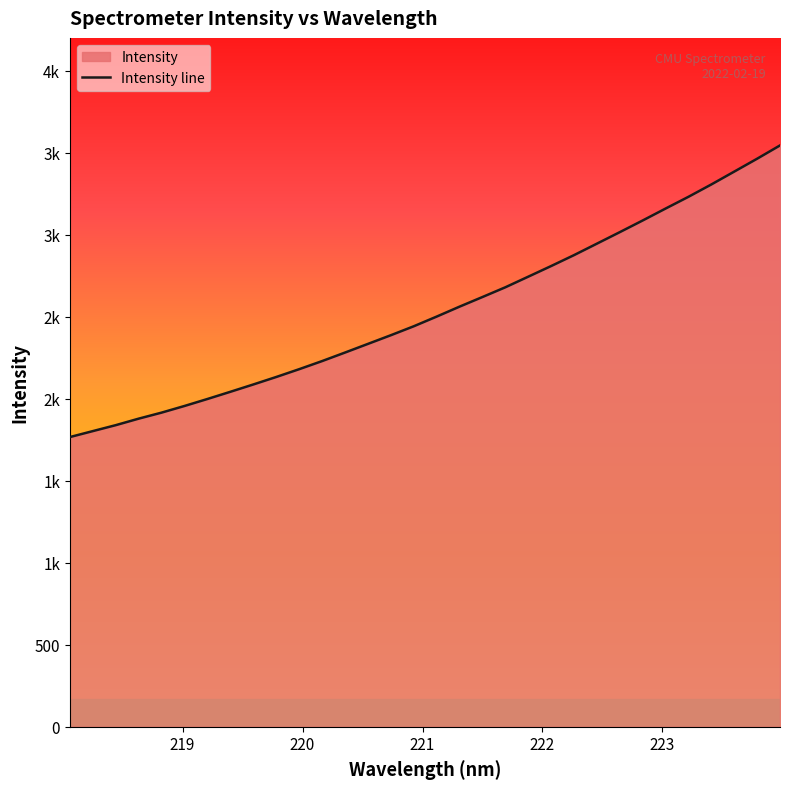

What is the ratio of the value at 223.0264 to the value at 221.8812?

1.2